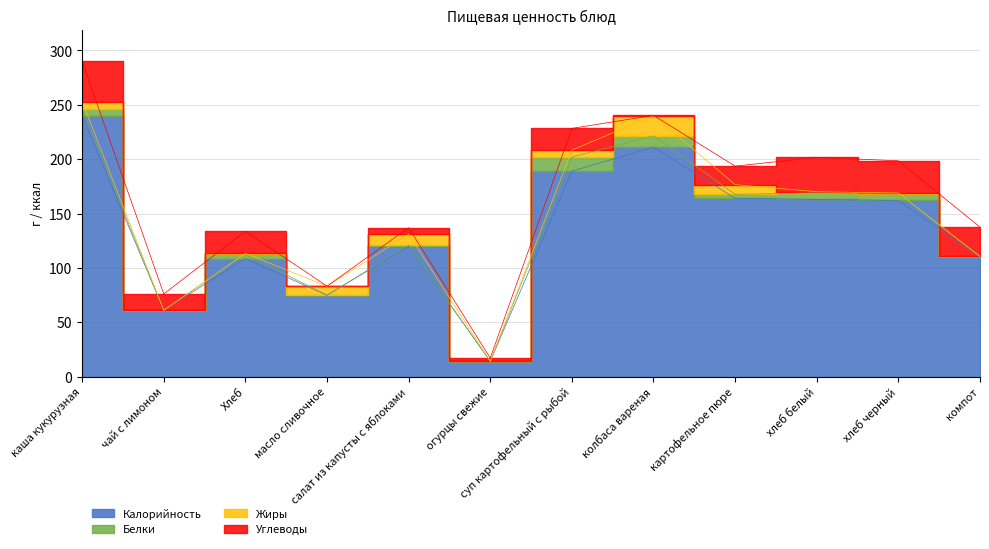

Which series ends up on top after the final intersection of Белки and Углеводы?

Углеводы